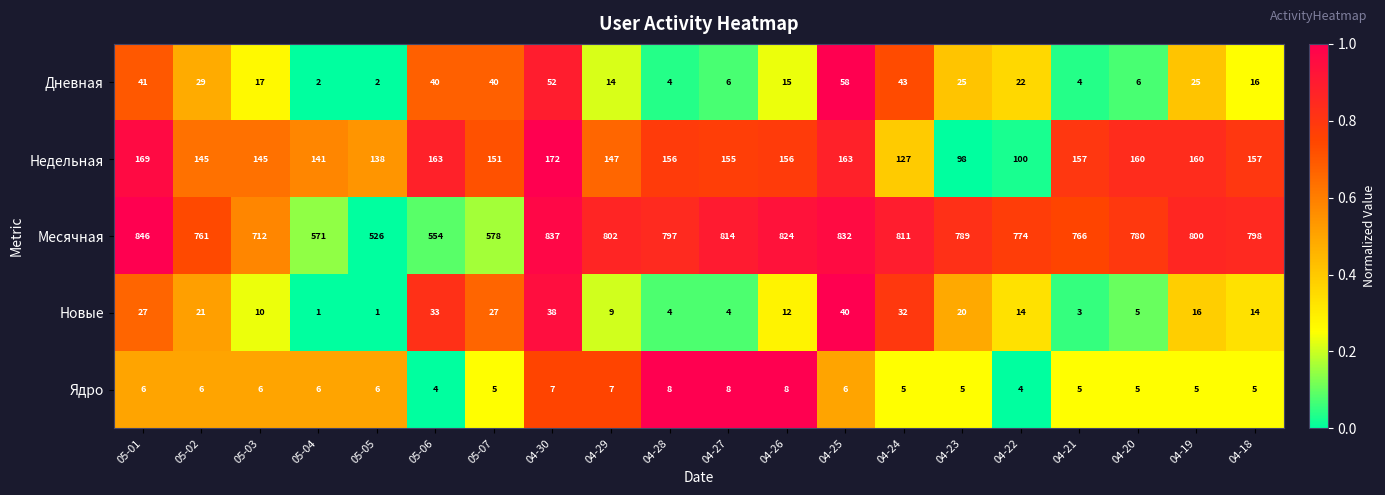

What is the difference between the maximum and second lowest values in the Ядро series?

4